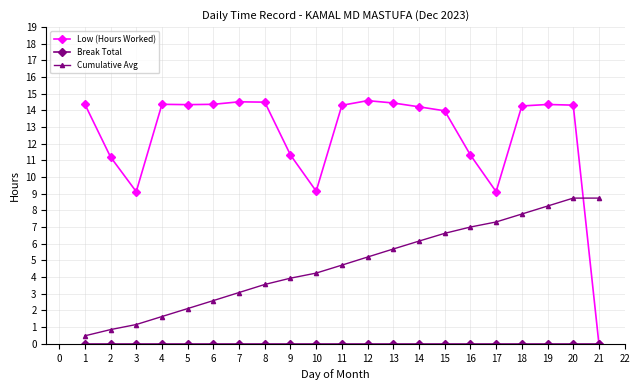

What is the value of the Cumulative Avg point at the 6th from the left?

2.6